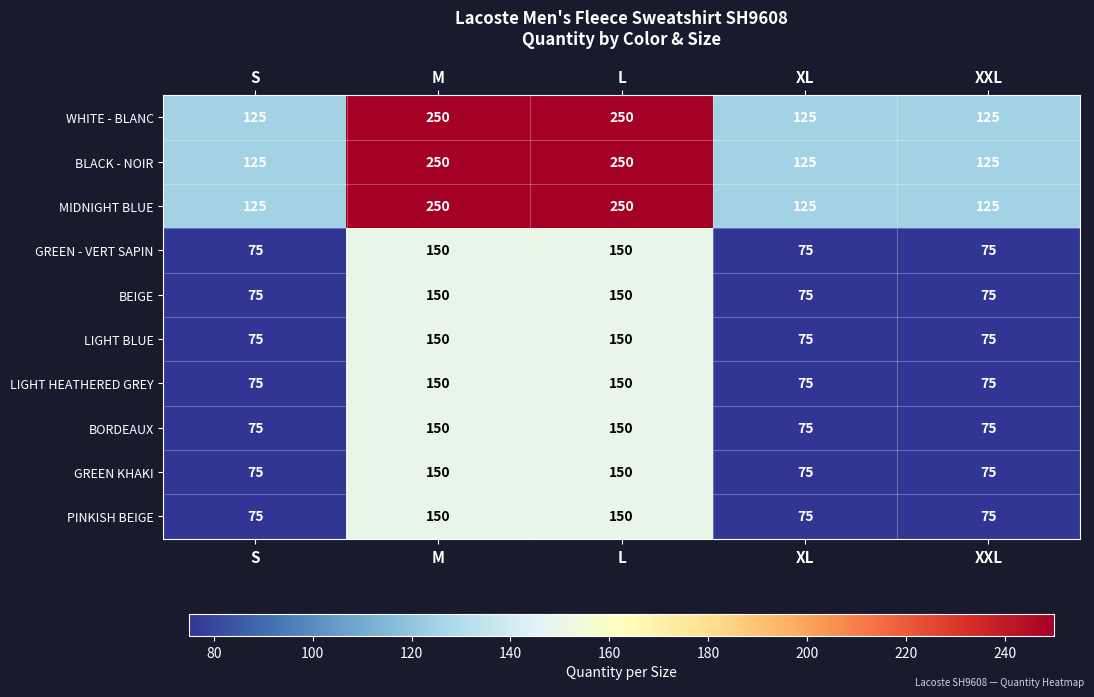

Is the value of WHITE - BLANC at S greater than the value of GREEN KHAKI at M?

No